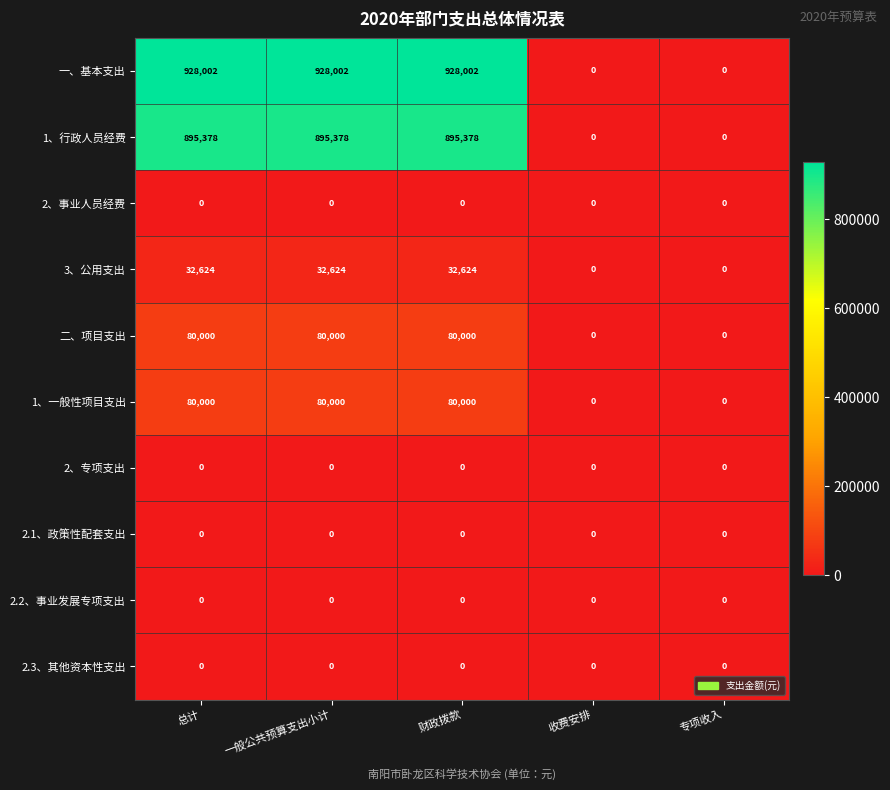

The value of 2.3、其他资本性支出 at 总计 is 0. True or false?

True